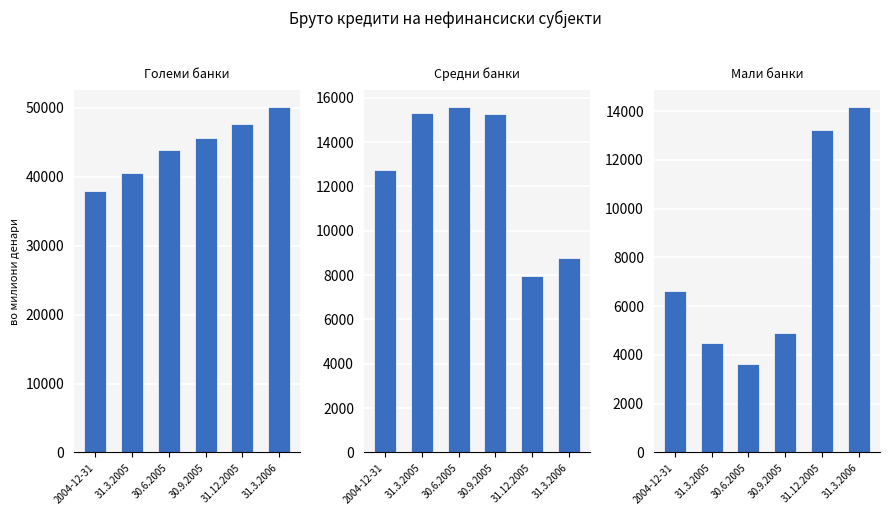

What position from the right is 31.12.2005?

2